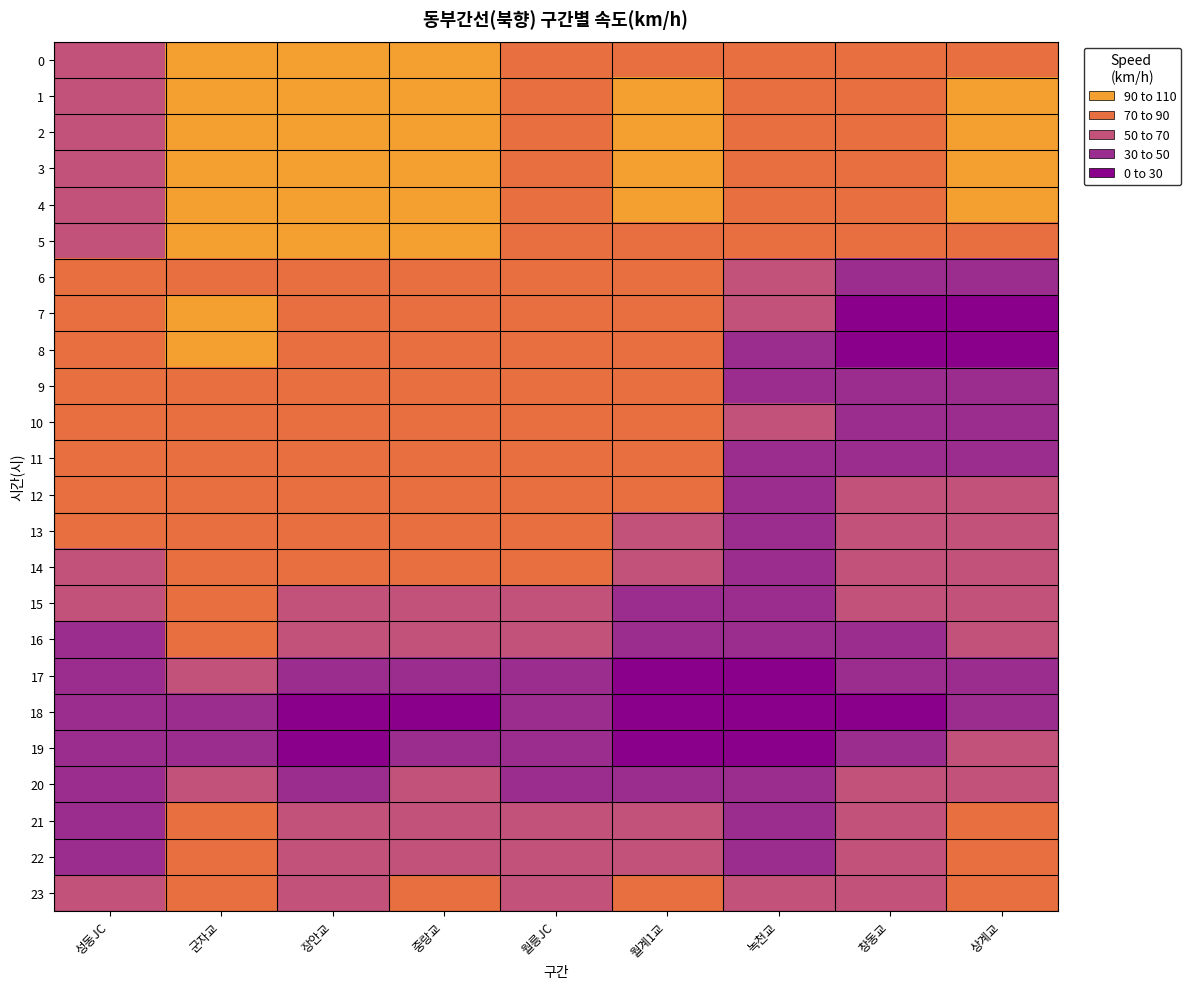

Which series has the largest total across all categories?

3